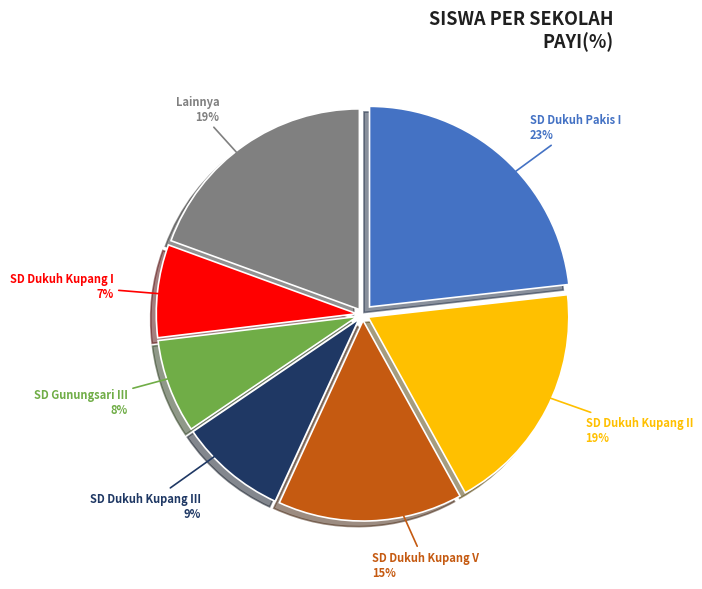

Is there a majority slice in this chart?

No